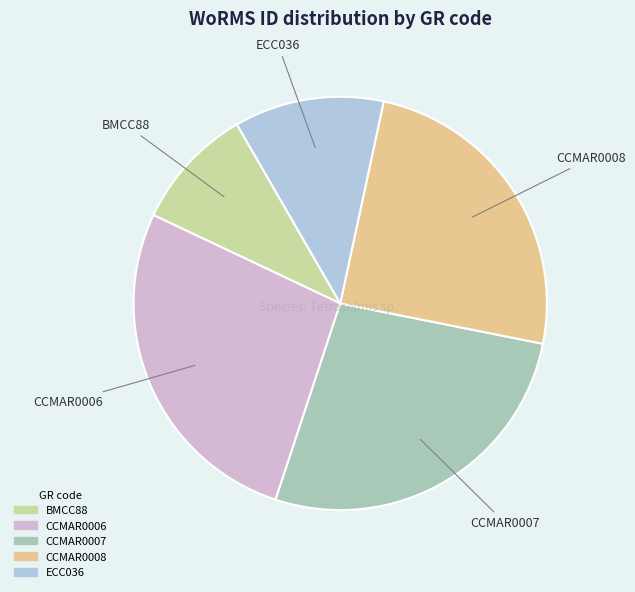

Approximately how many times larger is the value at ECC036 compared to CCMAR0008?

0.5